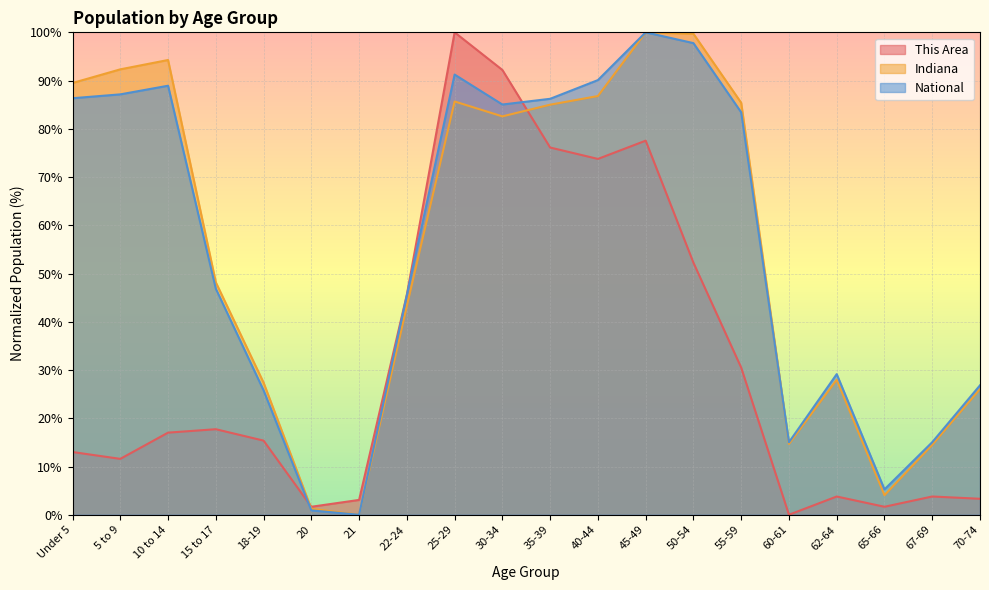

Which category has the lowest value in the Indiana series?

21